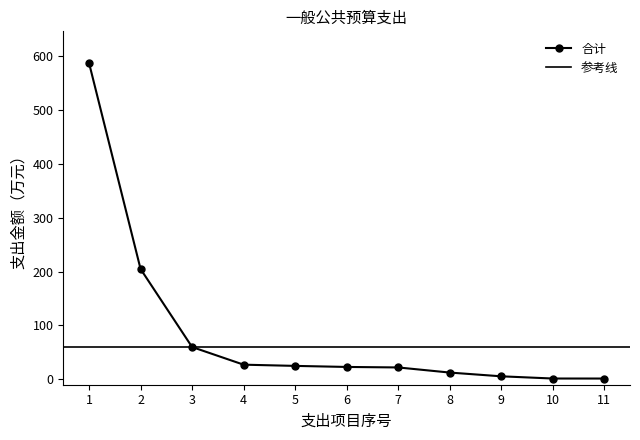

What is the highest value of the 合计 series?

587.4